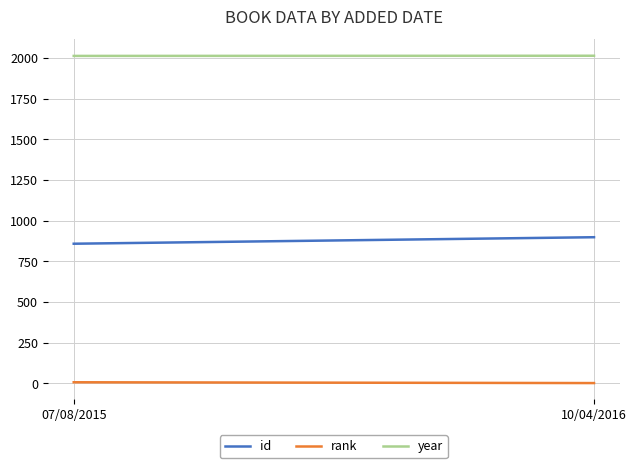

Reading left to right, list all the values displayed in this chart.

id: 07/08/2015=858	10/04/2016=898
rank: 07/08/2015=6	10/04/2016=1
year: 07/08/2015=2013	10/04/2016=2014